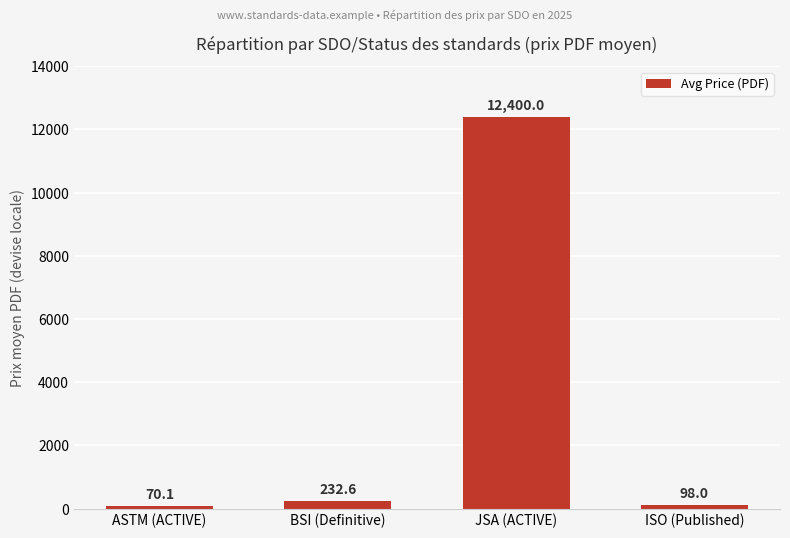

How many distinct data groups are displayed?

1